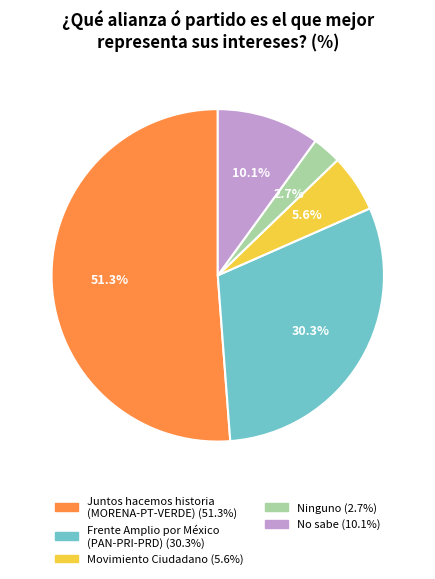

True or false: Juntos hacemos historia
(MORENA-PT-VERDE) accounts for 51% of the total.

True